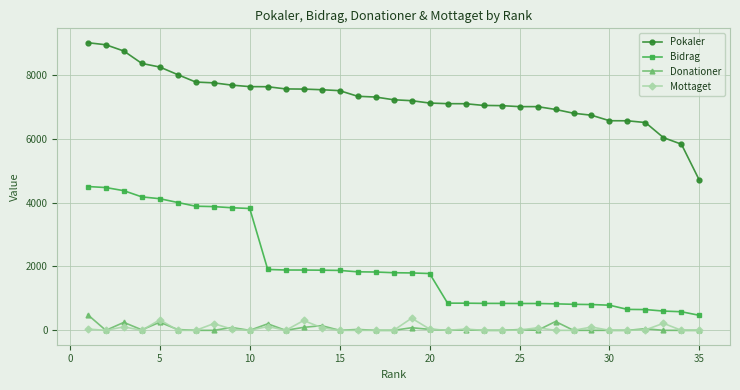

True or false: Donationer and Pokaler cross at least once.

False